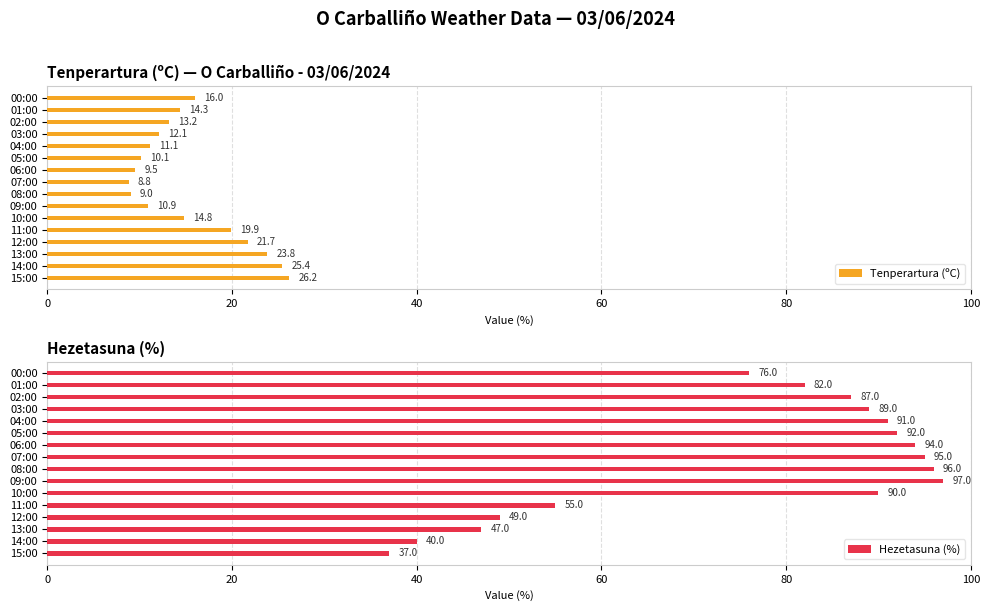

Rank the series by their average value, from lowest to highest.

Tenperartura (ºC), Hezetasuna (%)